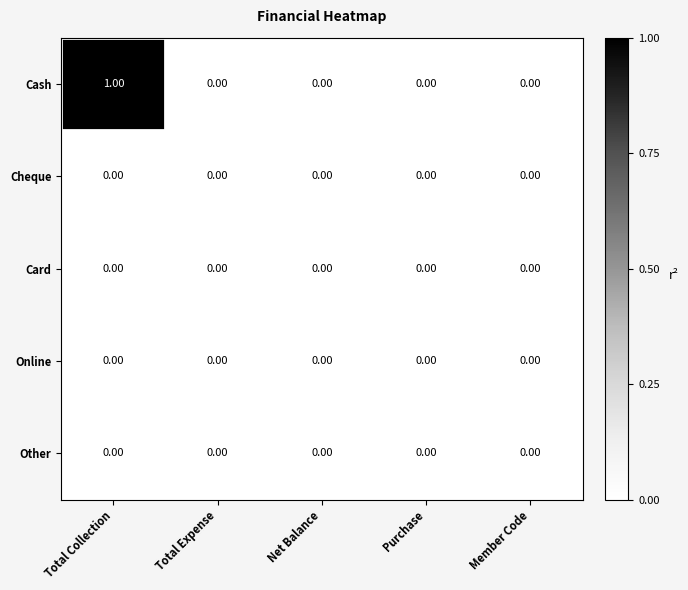

At which category does the chart reach its peak across all series?

Total Collection